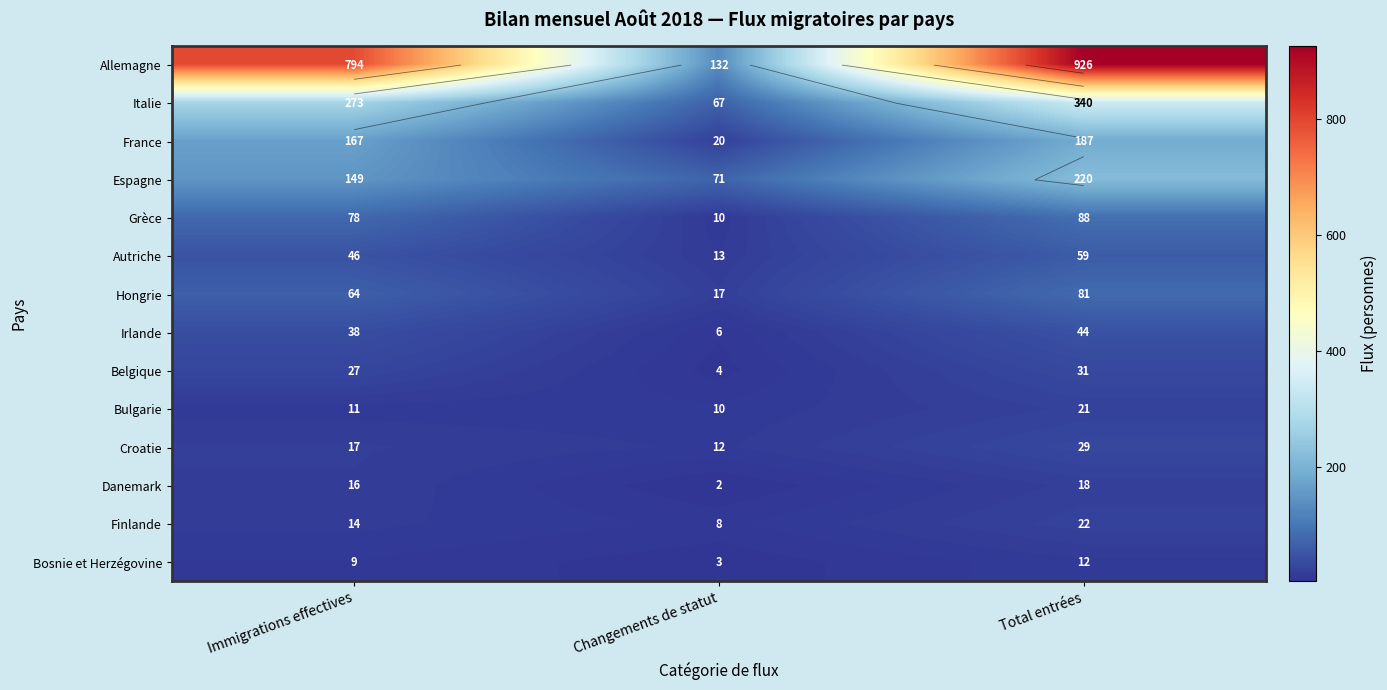

Rank the series at Changements de statut from lowest to highest value.

Danemark, Bosnie et Herzégovine, Belgique, Irlande, Finlande, Grèce, Bulgarie, Croatie, Autriche, Hongrie, France, Italie, Espagne, Allemagne